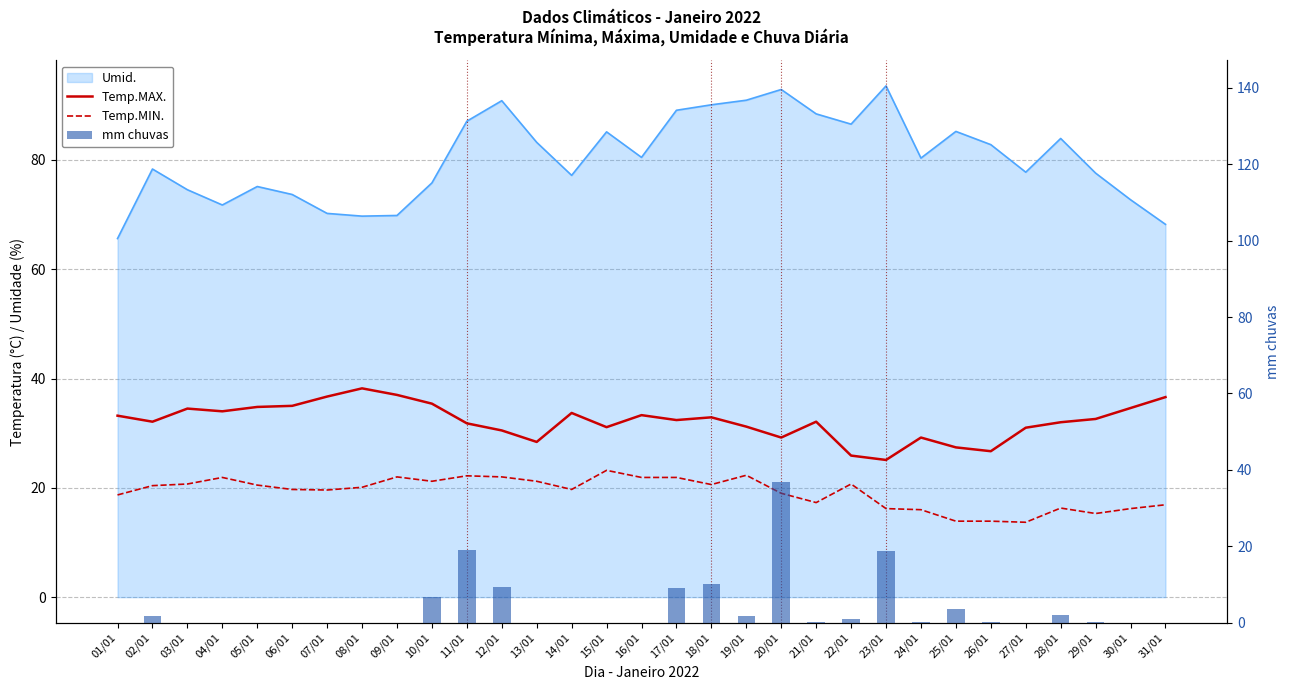

What is the sum of the Temp.MAX. values at 11/01 and 06/01?

66.8